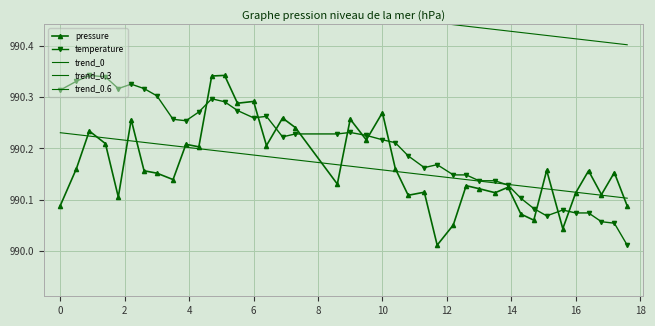

True or false: pressure and trend_0.3 cross at least once.

False